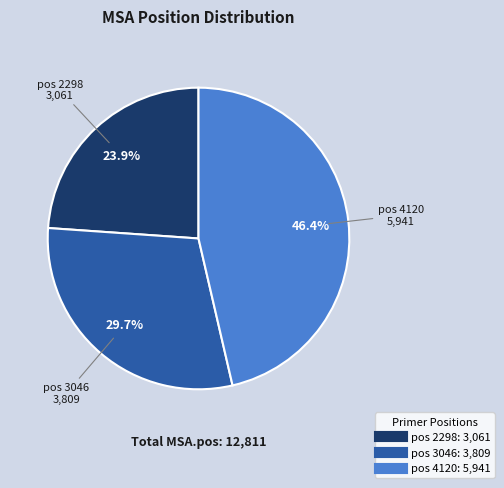

Is there any slice that represents more than half of the pie?

No